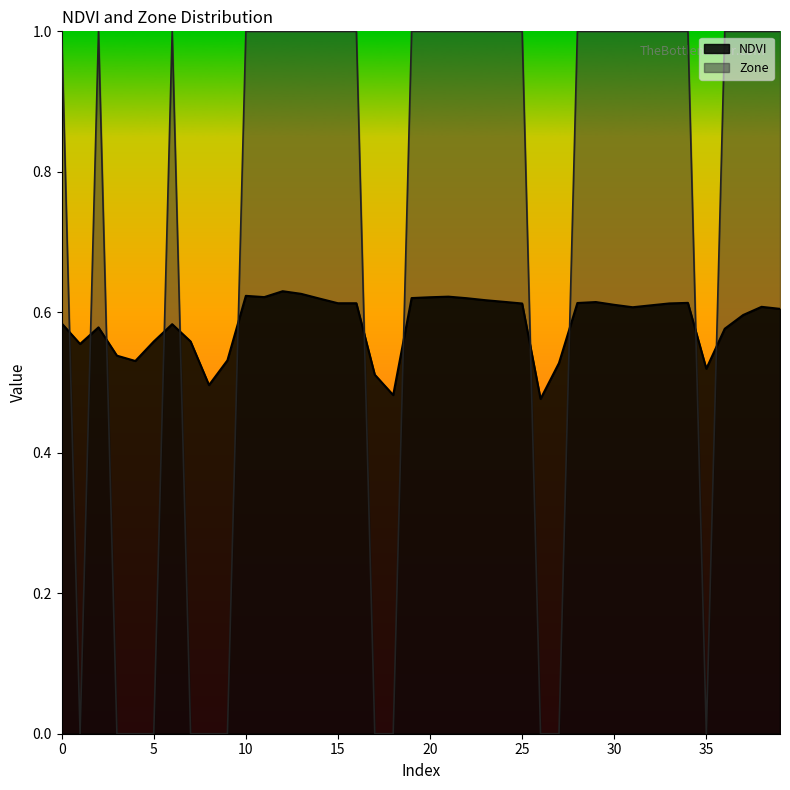

What is the value of the NDVI point at the 37th from the left?

0.6